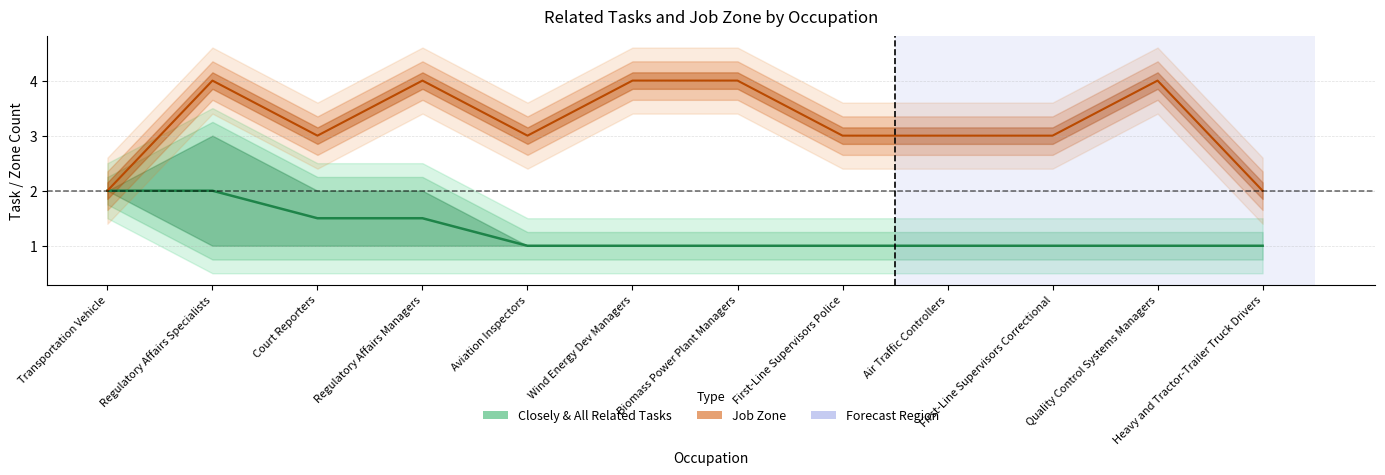

What is the difference between the highest and lowest values at job_zone?

2